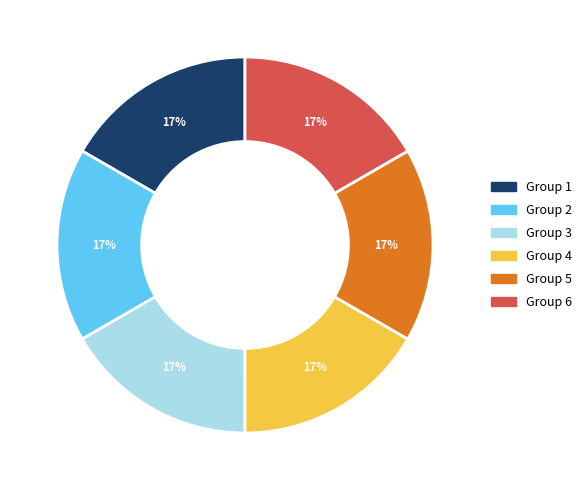

Is there a majority slice in this chart?

No